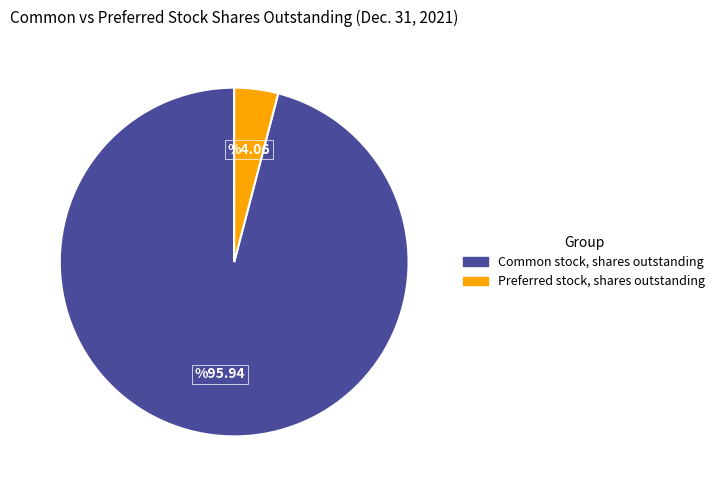

True or false: Preferred stock, shares outstanding accounts for 16% of the total.

False